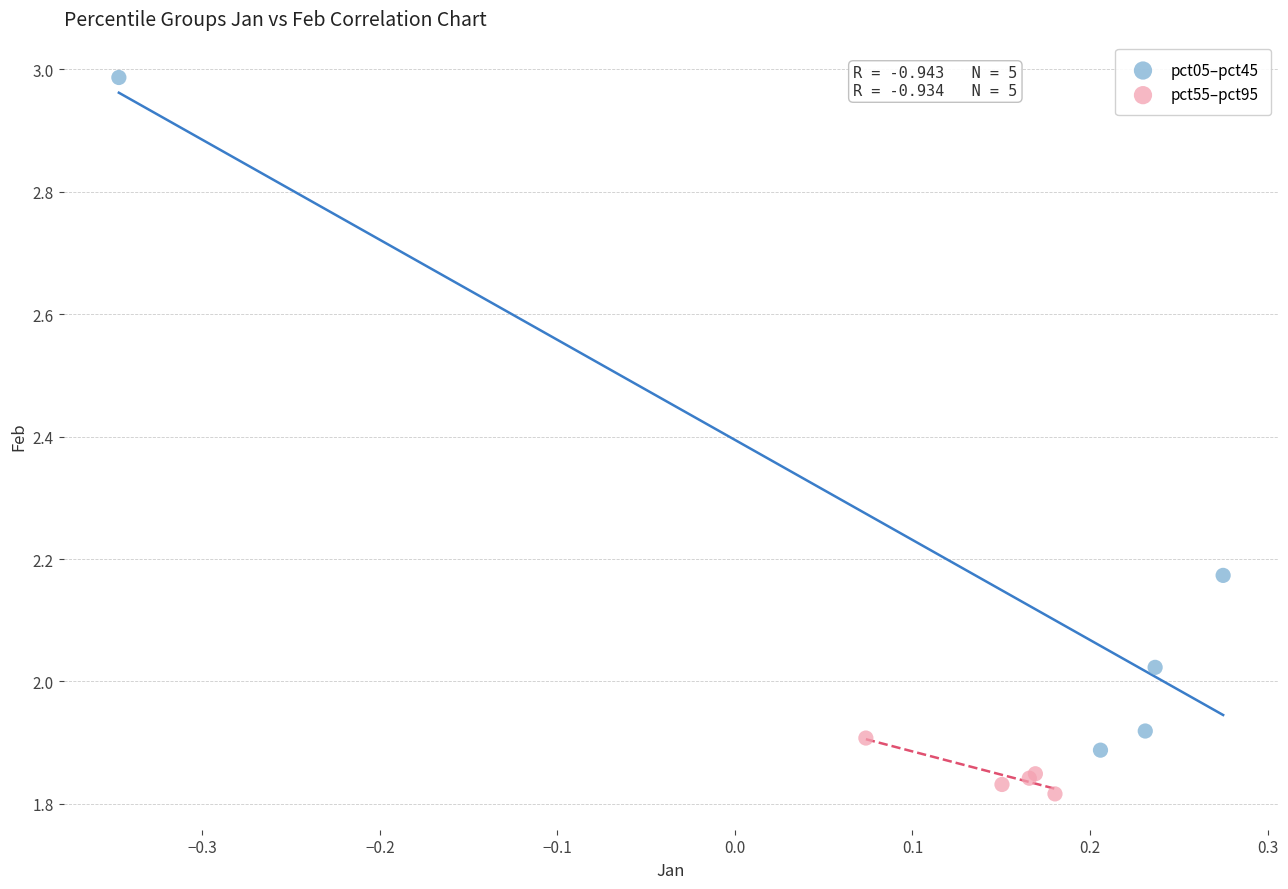

Which series has the widest spread of Y values?

pct05–pct45